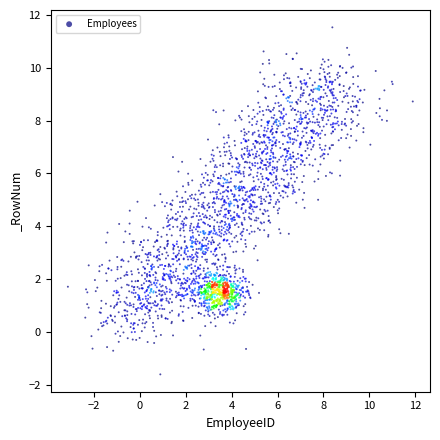

What is the range of X values (max minus min)?

15.0